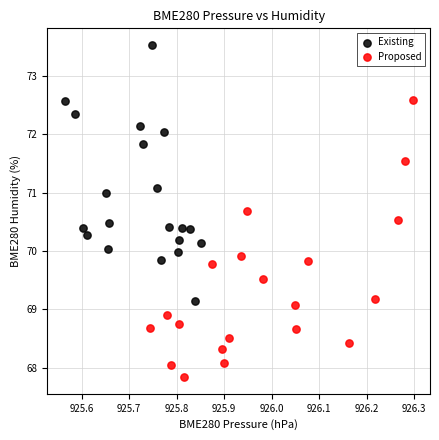

Which series contains the lowest Y value?

Proposed